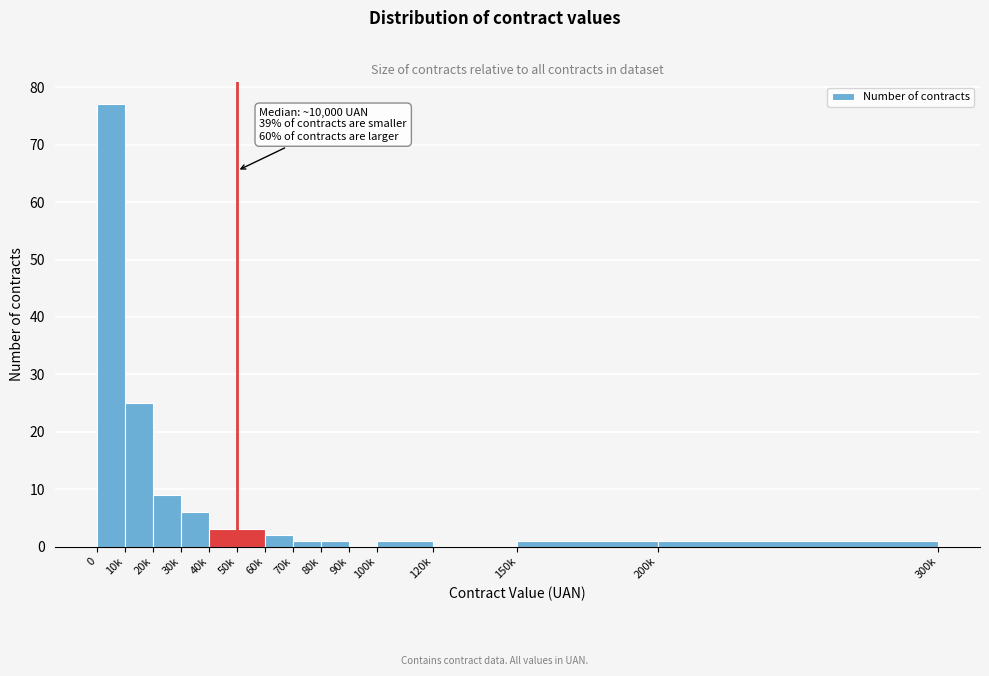

Reading left to right, what are all the values shown in this chart?

0=77	10k=25	20k=9	30k=6	40k=3	50k=3	60k=2	70k=1	80k=1	90k=0	100k=1	120k=0	150k=1	200k=1